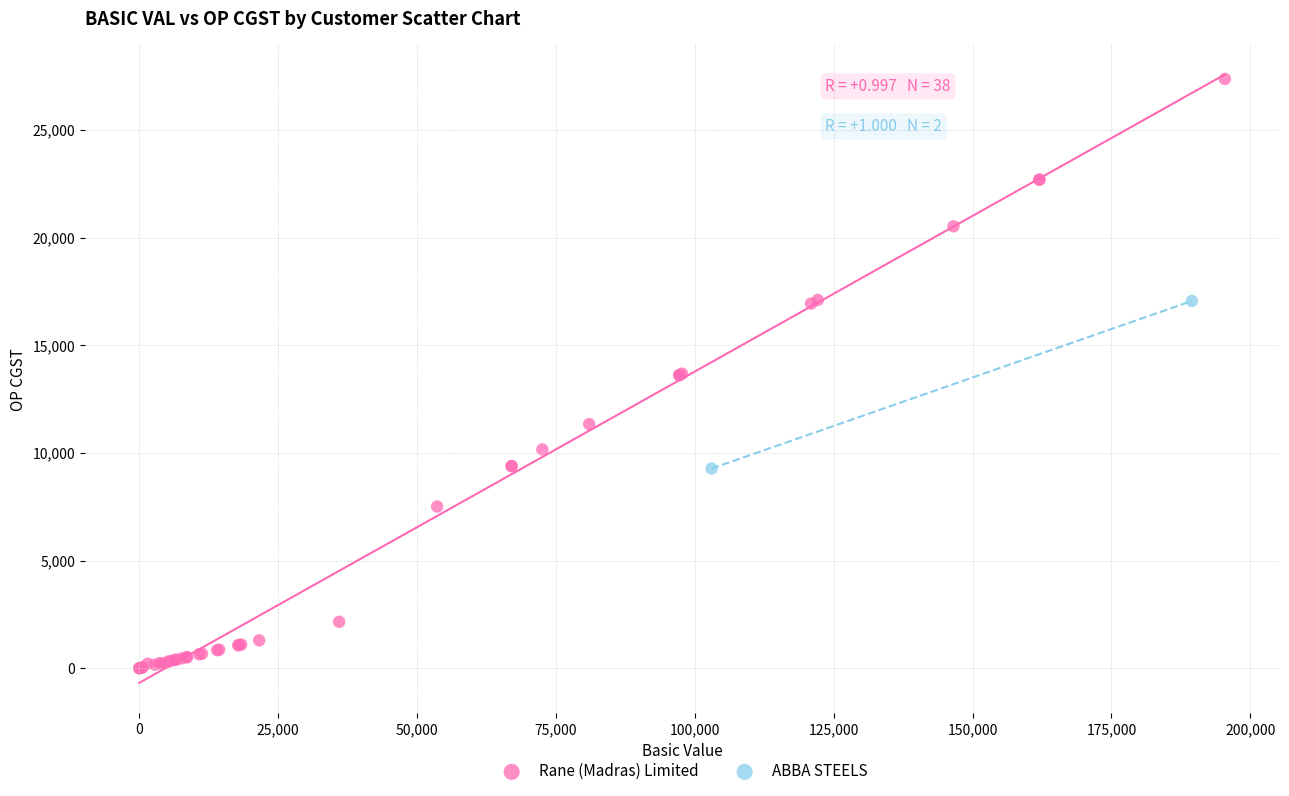

What are all the series names shown in the legend?

Rane (Madras) Limited, ABBA STEELS